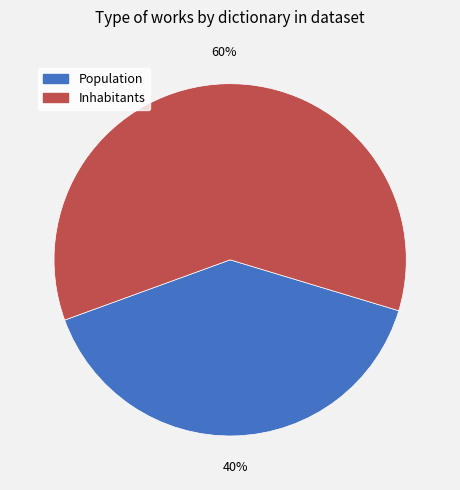

To the nearest percent, what is the difference between the Inhabitants and Population slice percentages?

20%